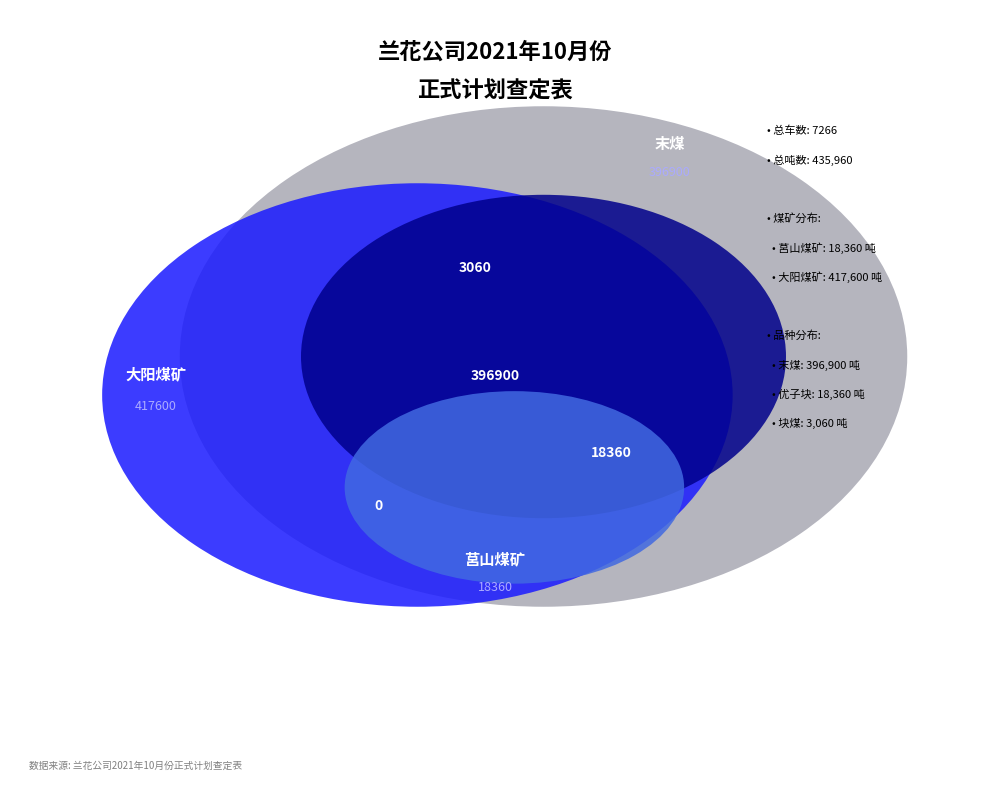

To the nearest percent, what percentage of the pie is 大阳煤矿?

96%